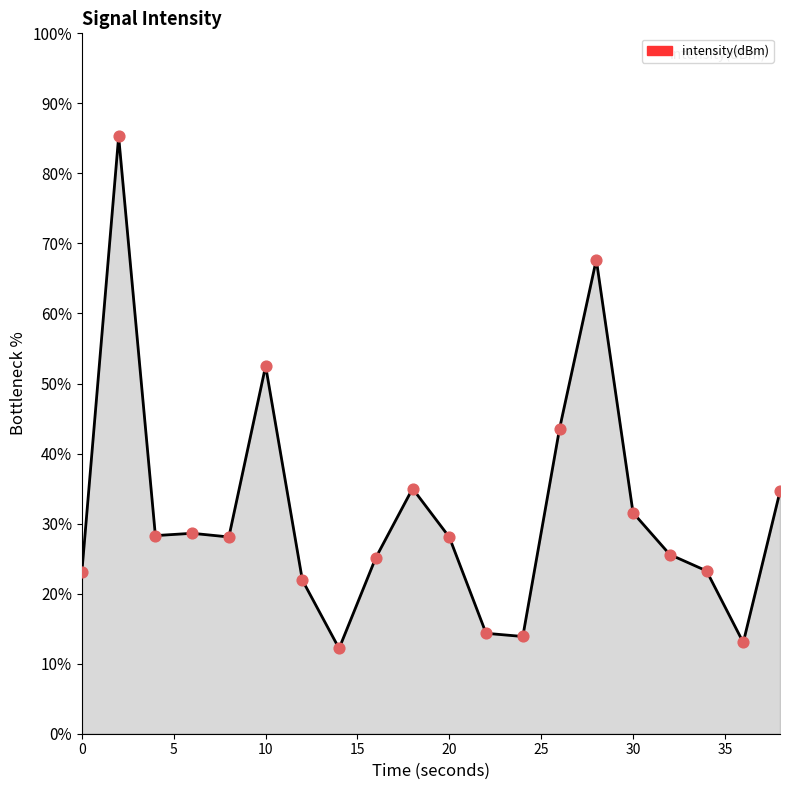

What is the maximum value shown in the chart?

85.3